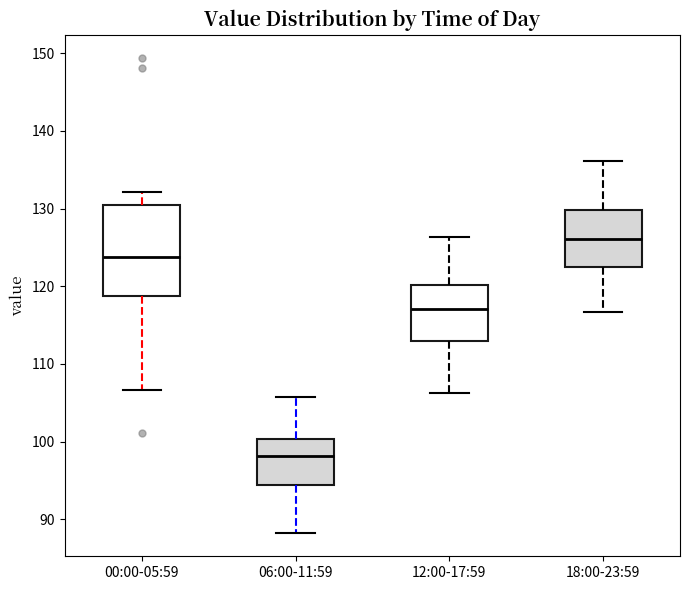

Comparing the boxes themselves (not the whiskers), which one is the tallest?

00:00-05:59